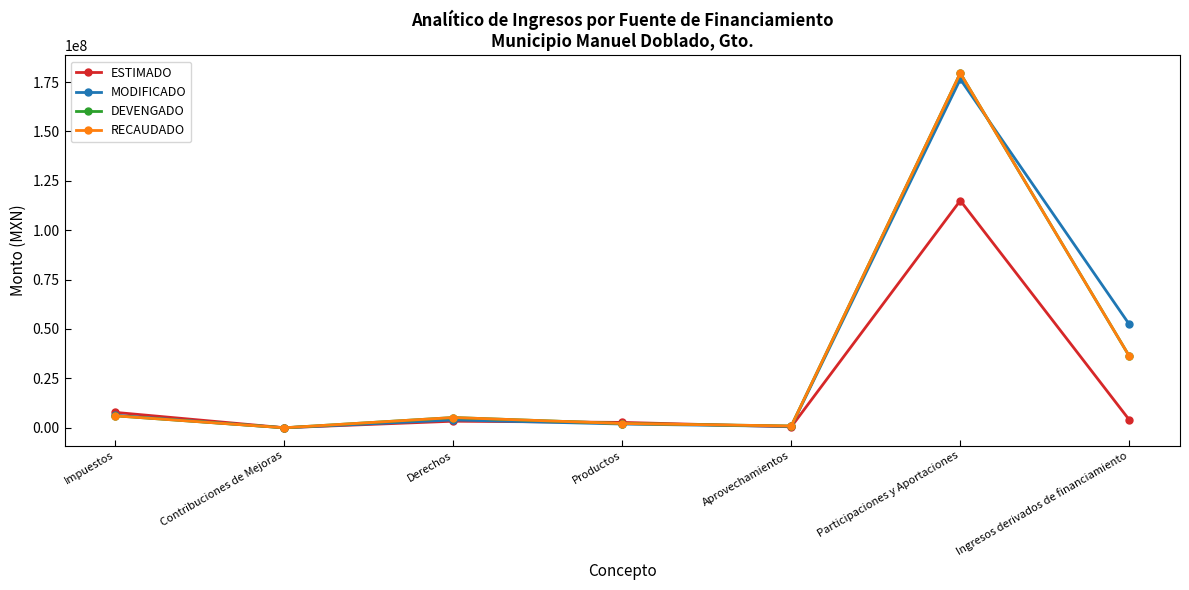

Which series has the widest spread of values?

DEVENGADO